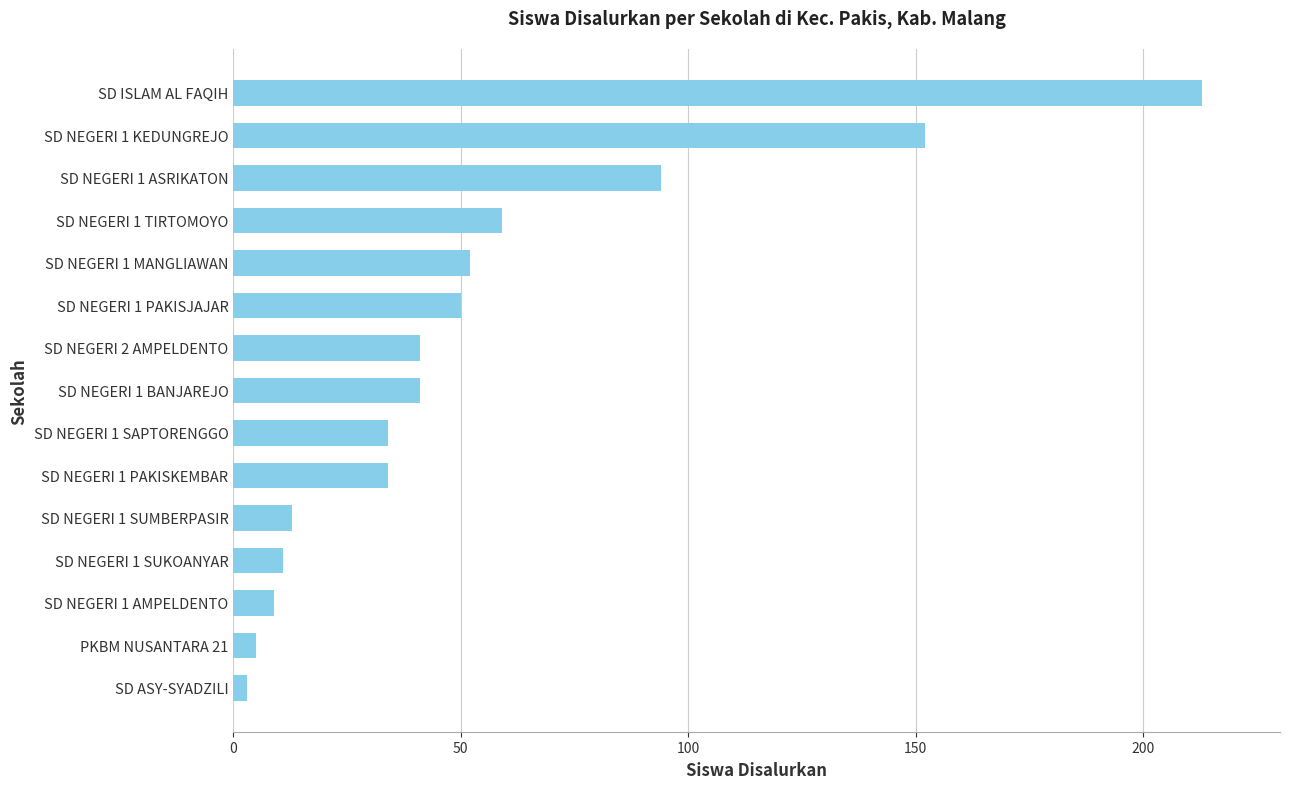

What is the difference between the maximum and minimum values?

210